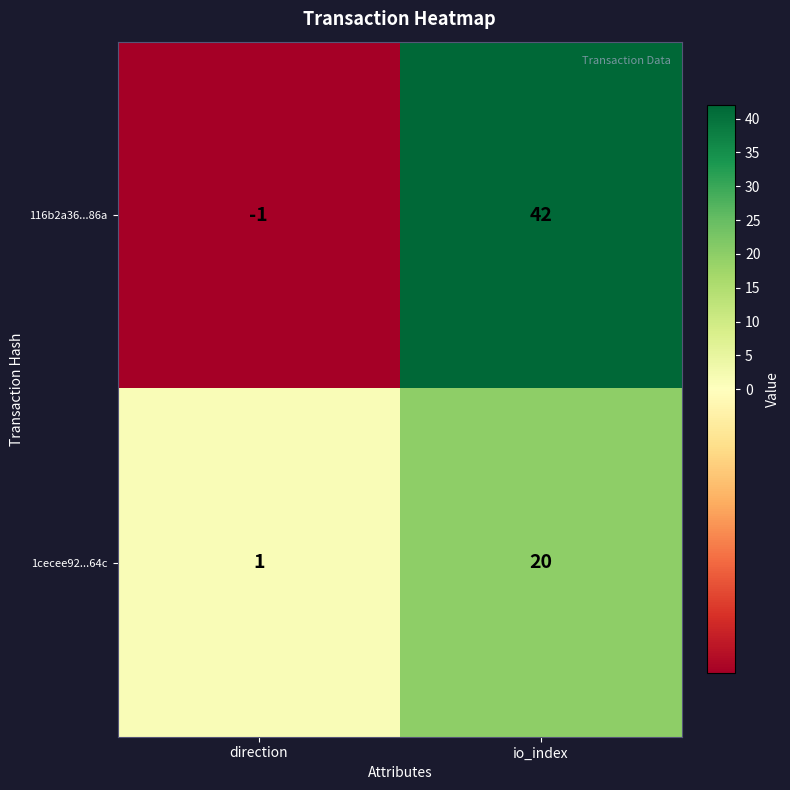

At how many categories does at least one series exceed 17?

1